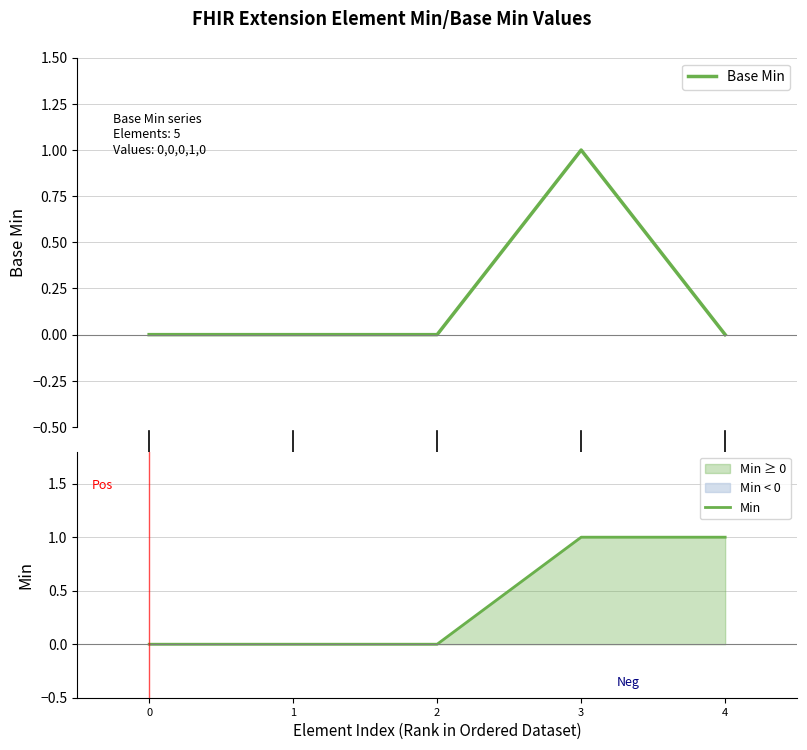

Count the number of categories in the chart.

5